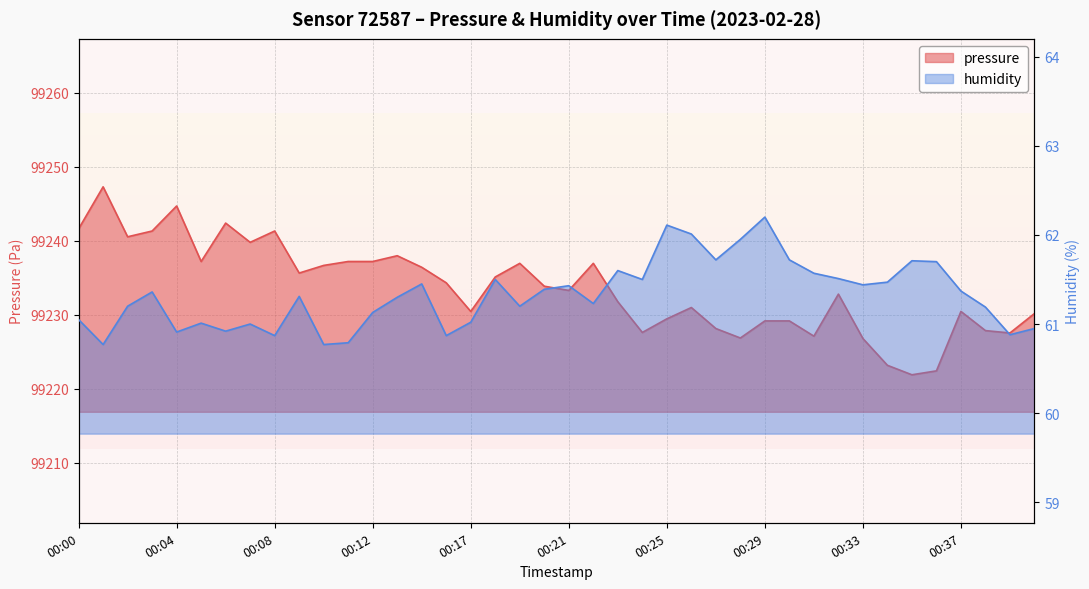

Reading left to right, what are all the values shown in this chart?

pressure: 00:00=99241.6	00:01=99247.3	00:02=99240.6	00:03=99241.3	00:04=99244.7	00:05=99237.2	00:06=99242.4	00:07=99239.8	00:08=99241.3	00:09=99235.7	00:10=99236.7	00:11=99237.2	00:12=99237.2	00:13=99238.0	00:14=99236.4	00:15=99234.3	00:17=99230.5	00:18=99235.1	00:19=99237.0	00:20=99233.9	00:21=99233.3	00:22=99237.0	00:23=99231.8	00:24=99227.6	00:25=99229.5	00:26=99231.0	00:27=99228.2	00:28=99226.9	00:29=99229.2	00:30=99229.2	00:31=99227.1	00:32=99232.8	00:33=99226.8	00:34=99223.2	00:35=99221.9	00:36=99222.4	00:37=99230.5	00:38=99227.9	00:39=99227.6	00:40=99230.2
humidity: 00:00=61.0	00:01=60.8	00:02=61.2	00:03=61.4	00:04=60.9	00:05=61.0	00:06=60.9	00:07=61.0	00:08=60.9	00:09=61.3	00:10=60.8	00:11=60.8	00:12=61.1	00:13=61.3	00:14=61.5	00:15=60.9	00:17=61.0	00:18=61.5	00:19=61.2	00:20=61.4	00:21=61.4	00:22=61.2	00:23=61.6	00:24=61.5	00:25=62.1	00:26=62.0	00:27=61.7	00:28=62.0	00:29=62.2	00:30=61.7	00:31=61.6	00:32=61.5	00:33=61.4	00:34=61.5	00:35=61.7	00:36=61.7	00:37=61.4	00:38=61.2	00:39=60.9	00:40=61.0